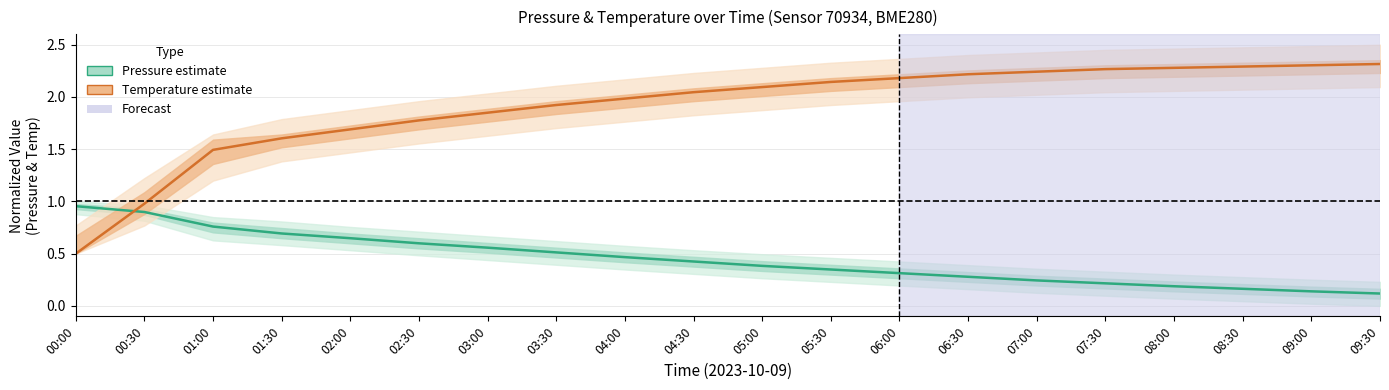

What is the difference between the second highest and second lowest values in the Pressure (normalized) series?

0.8